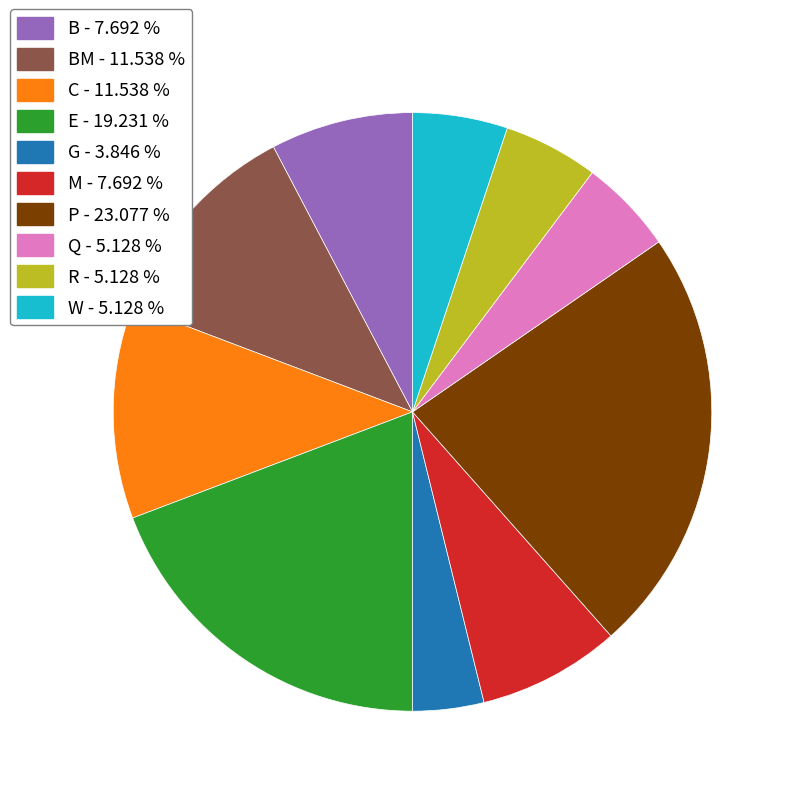

Is there a majority slice in this chart?

No